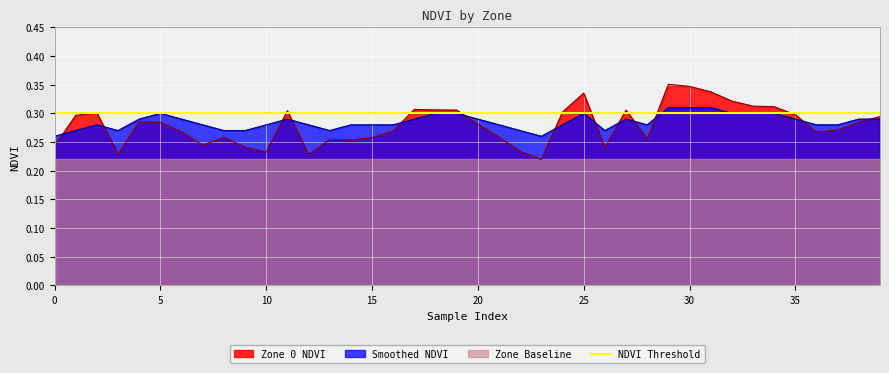

How many Smoothed NDVI values are between 0 and 1?

40